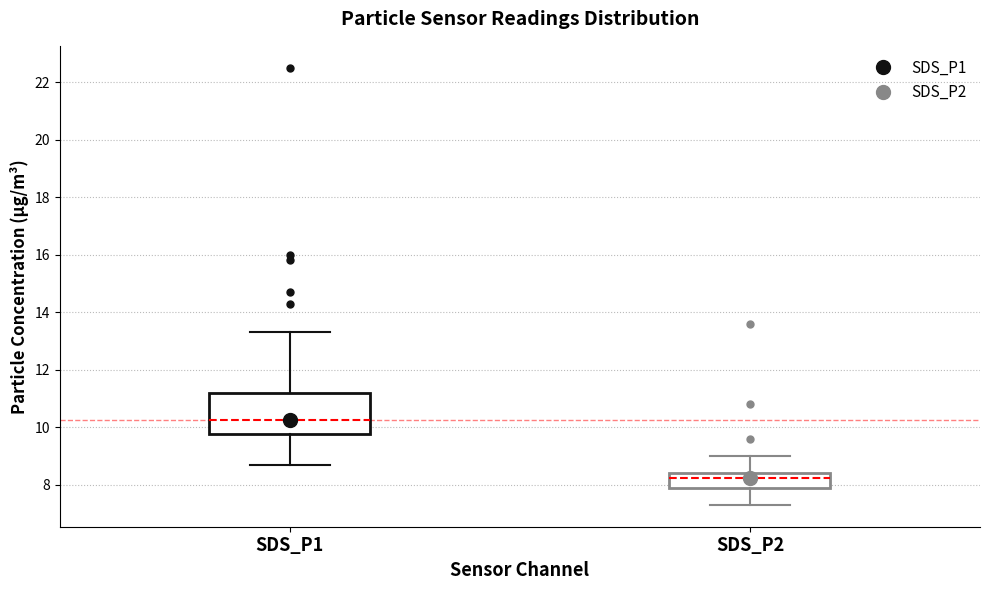

Which box is the tallest, from its lower edge to its upper edge?

SDS_P1